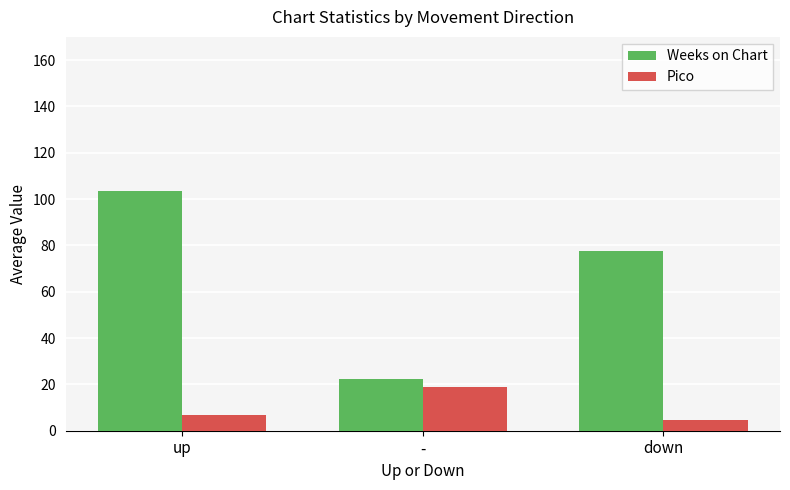

At which label is Pico closest to 11?

up